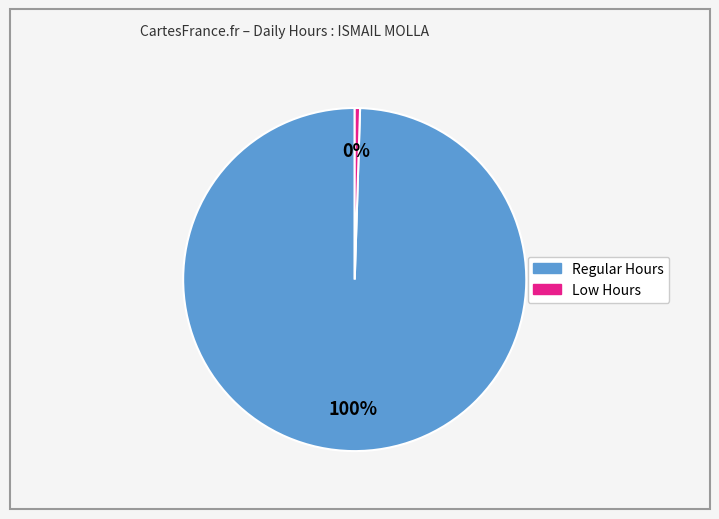

To the nearest percent, what is the average slice percentage?

50%